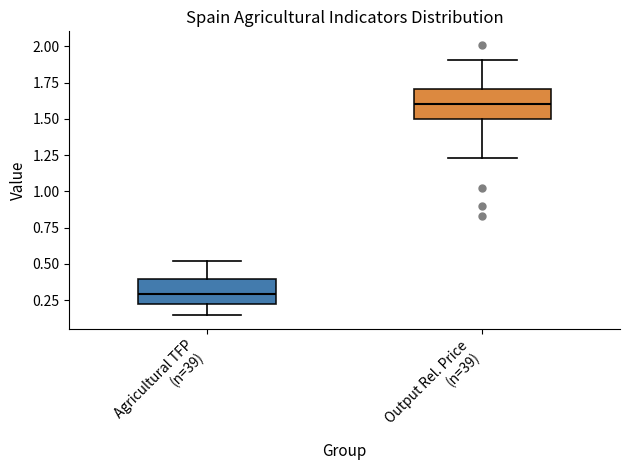

Reading left to right, transcribe this box plot: for each box, give where its median line is, the range the box spans, and where its two whiskers end, as read against the y-axis. The values are not printed on the chart, so give them approximately, as read against the axis.

Agricultural TFP (n=39): median 0.30, box 0.25 to 0.40, whiskers 0.15 to 0.50
Output Rel. Price (n=39): median 1.60, box 1.50 to 1.70, whiskers 1.25 to 1.90